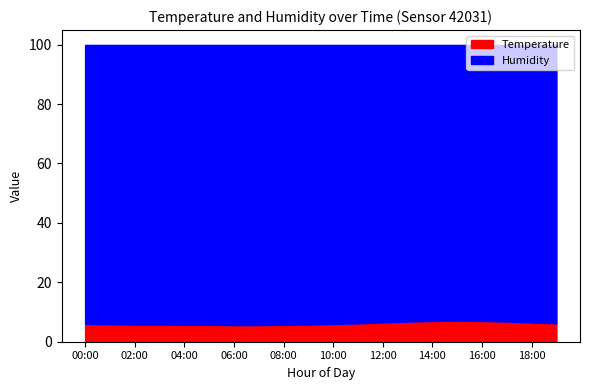

What is the label of the 12th point from the left?

11:00